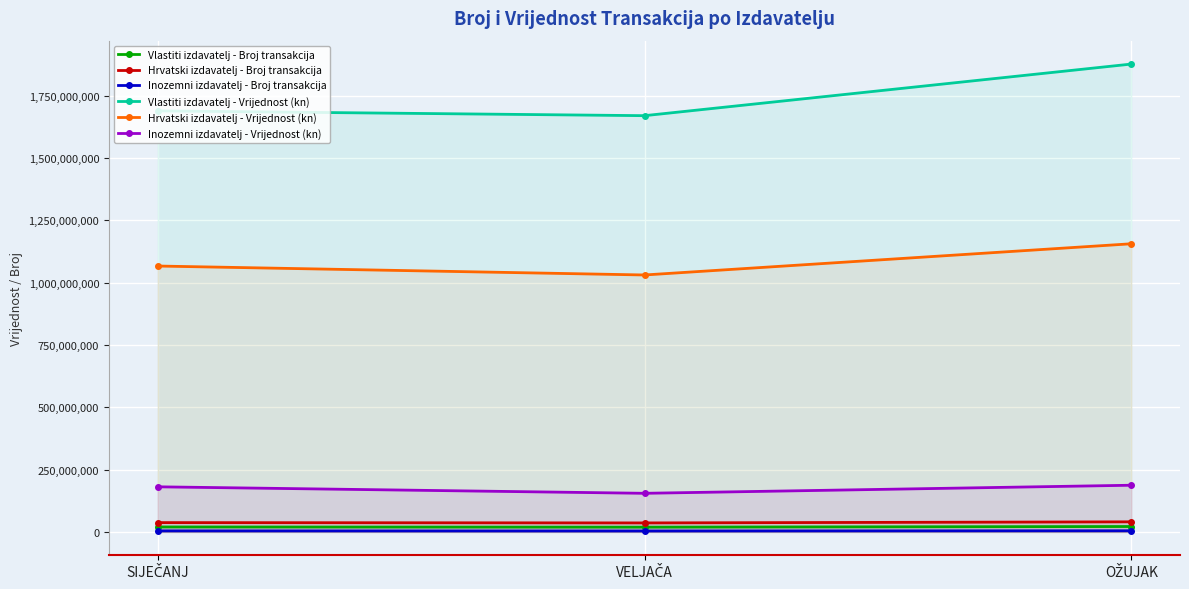

What is the sum of all Inozemni izdavatelj - Broj transakcija values?

12291062